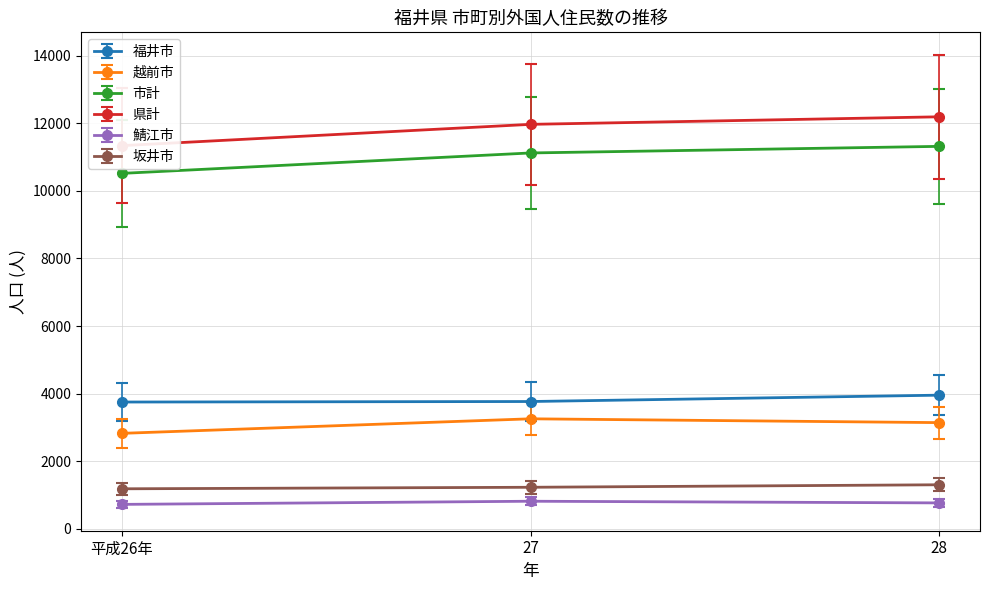

At which label does 越前市 first exceed 3144?

27